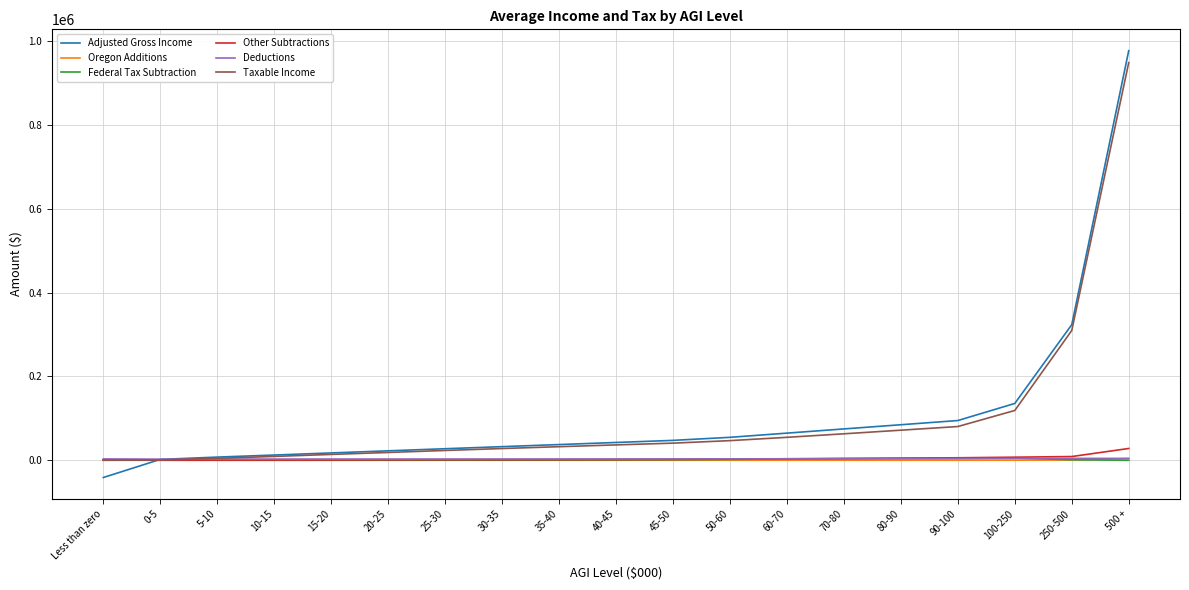

What is the greatest value displayed?

977506.4